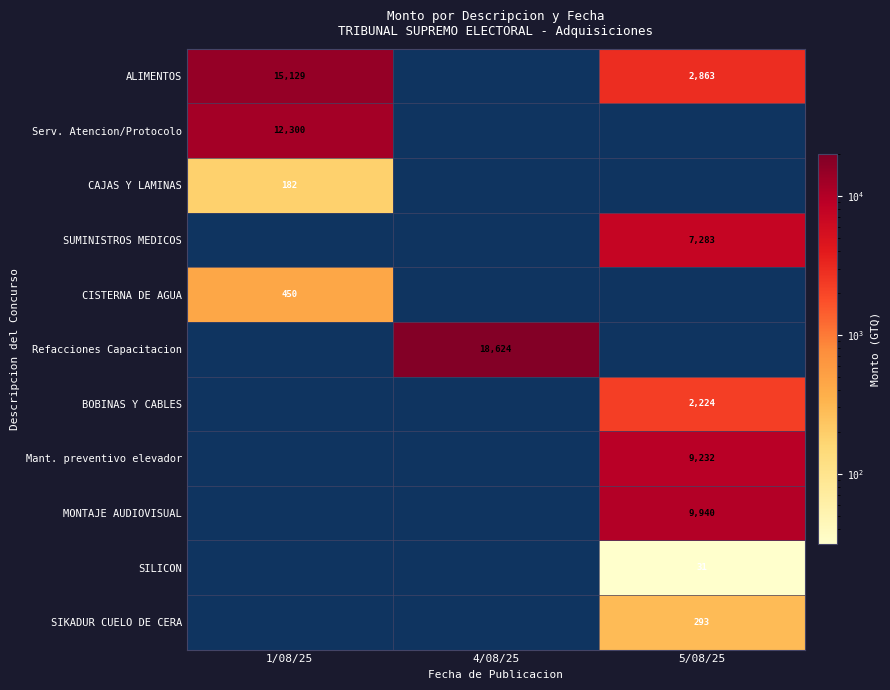

What is the maximum value shown in the chart?

18623.5